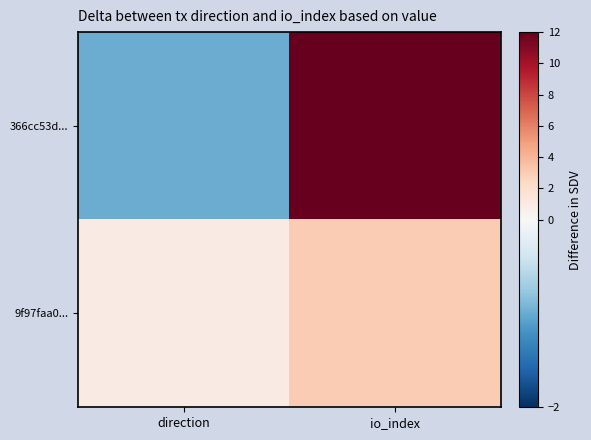

At how many categories does at least one series exceed 28?

1